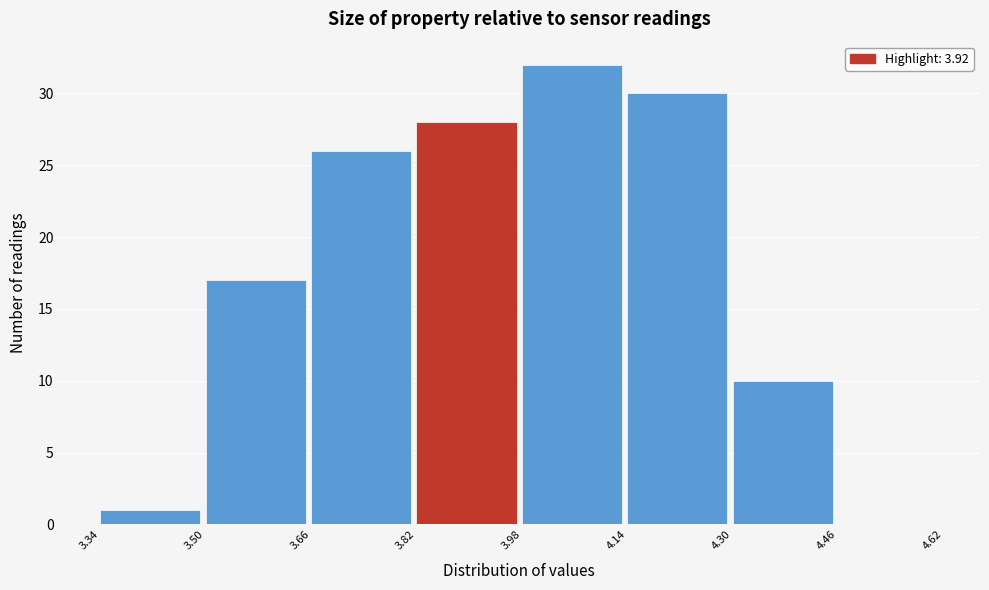

Reading left to right, list every bar in this chart as the range it spans on the x-axis followed by its height. The values are not printed on the chart, so give them approximately, as read against the axis.

3.34 to 3.50: 1
3.50 to 3.66: 17
3.66 to 3.82: 26
3.82 to 3.98: 28
3.98 to 4.14: 32
4.14 to 4.30: 30
4.30 to 4.46: 10
4.46 to 4.62: 0